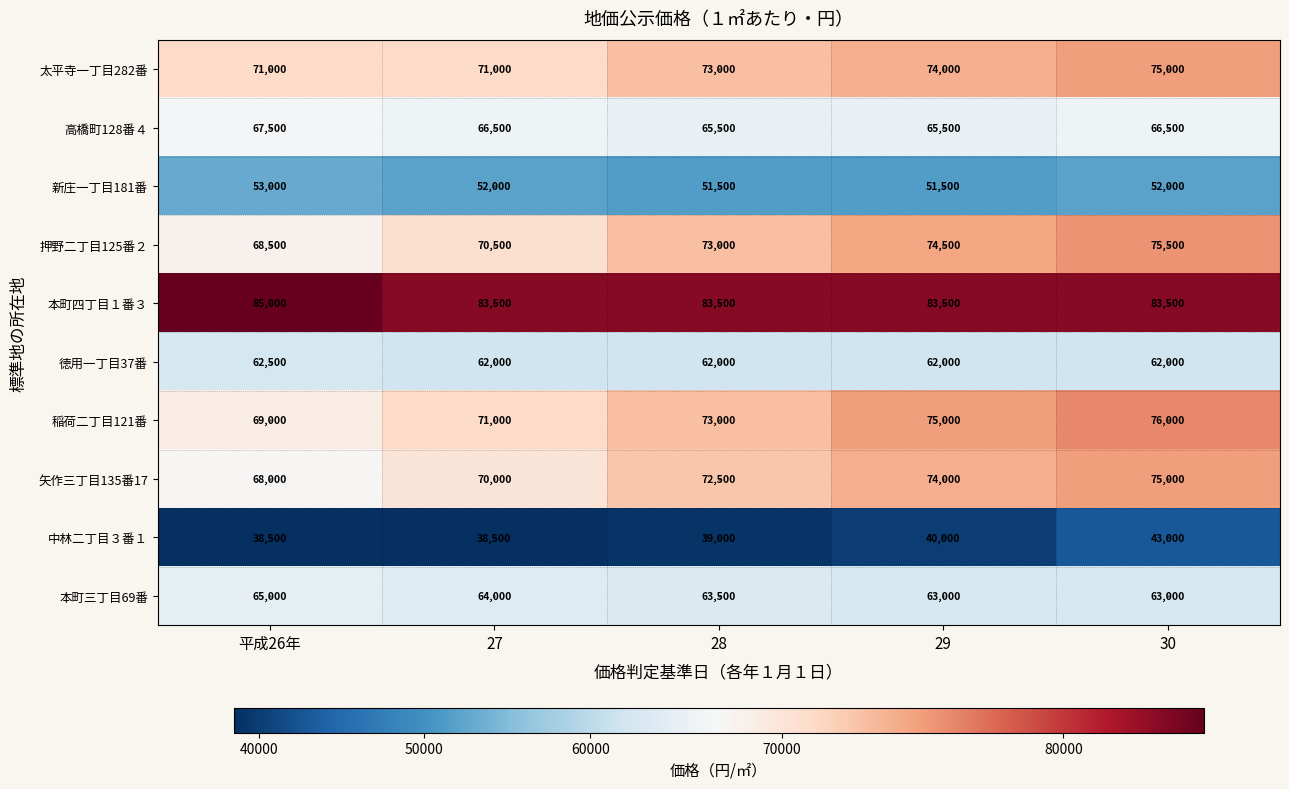

Count the number of data series in this chart.

10